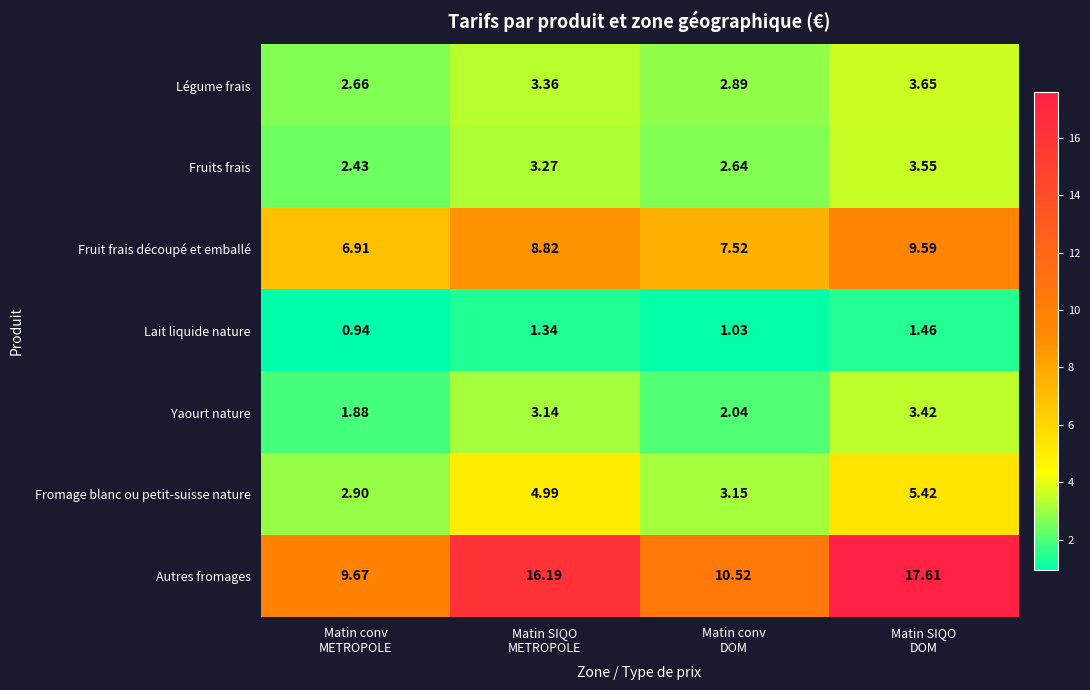

Which series has the largest total across all categories?

Autres fromages